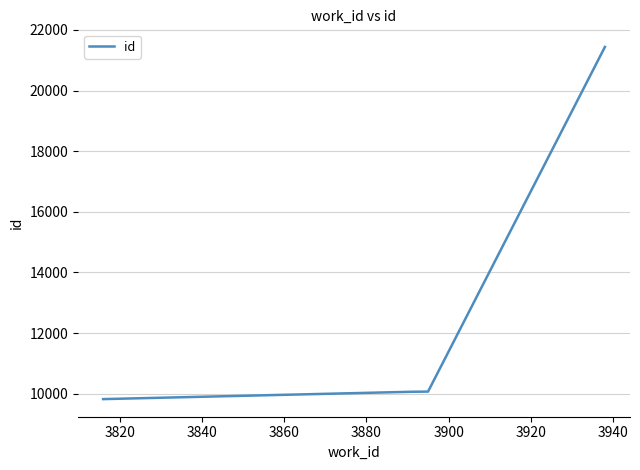

What is the sum of all values?

51402